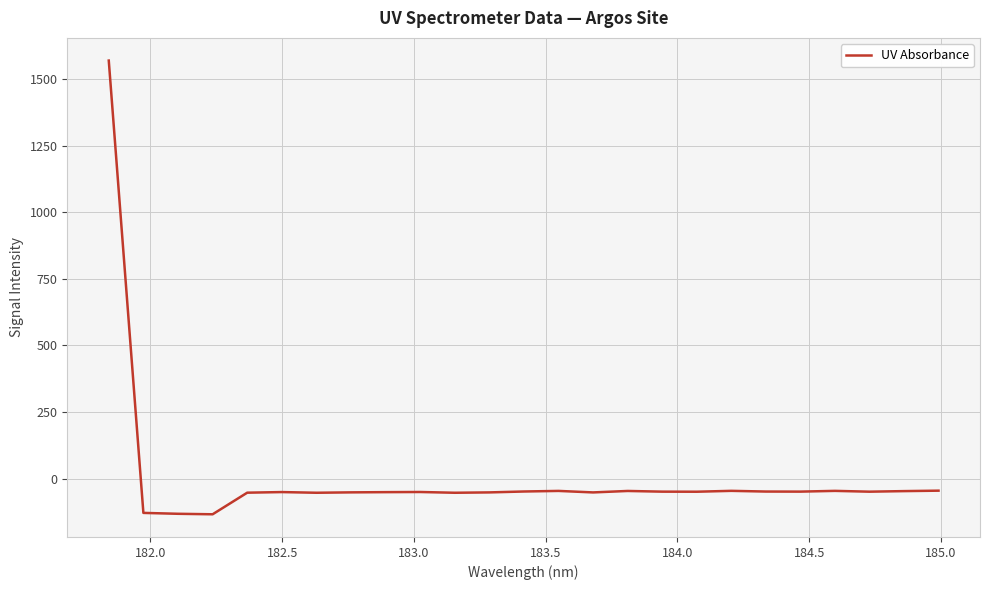

What is the difference between the maximum and minimum values?

1703.8